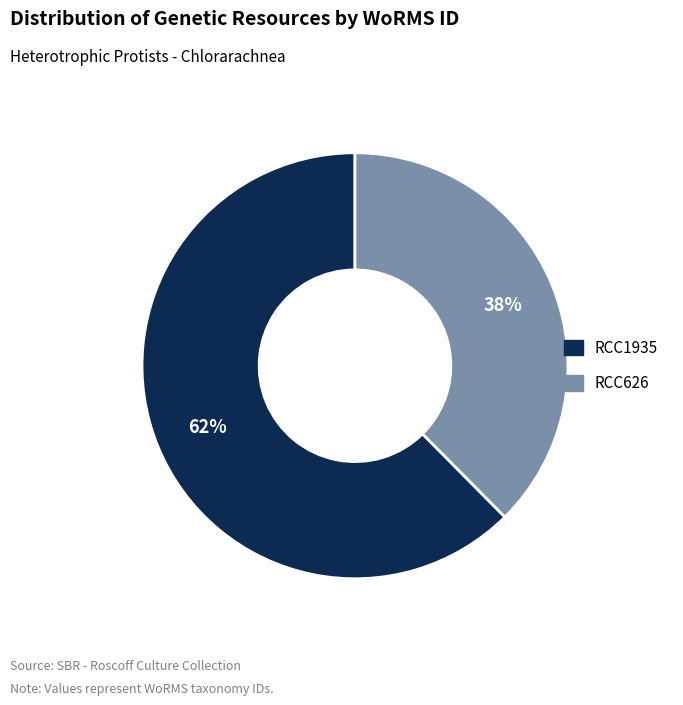

How many slices are in this pie chart?

2